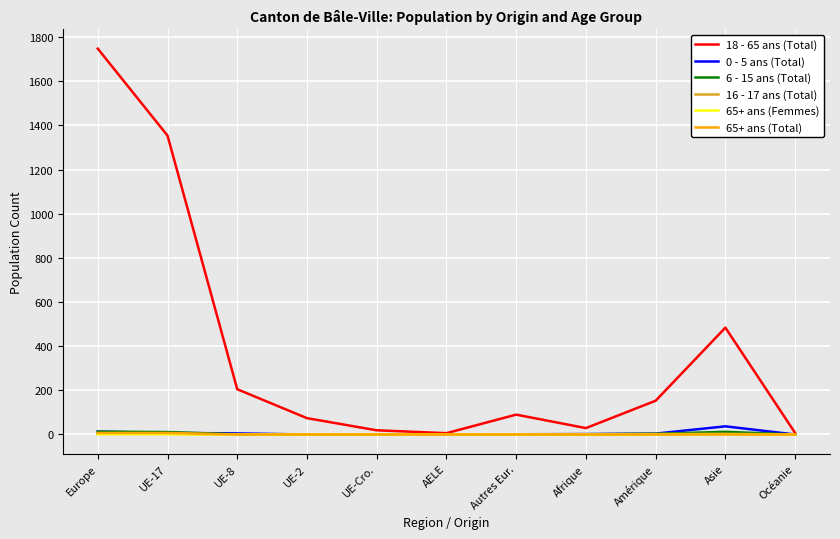

Does the chart display data point markers on the line(s)?

No